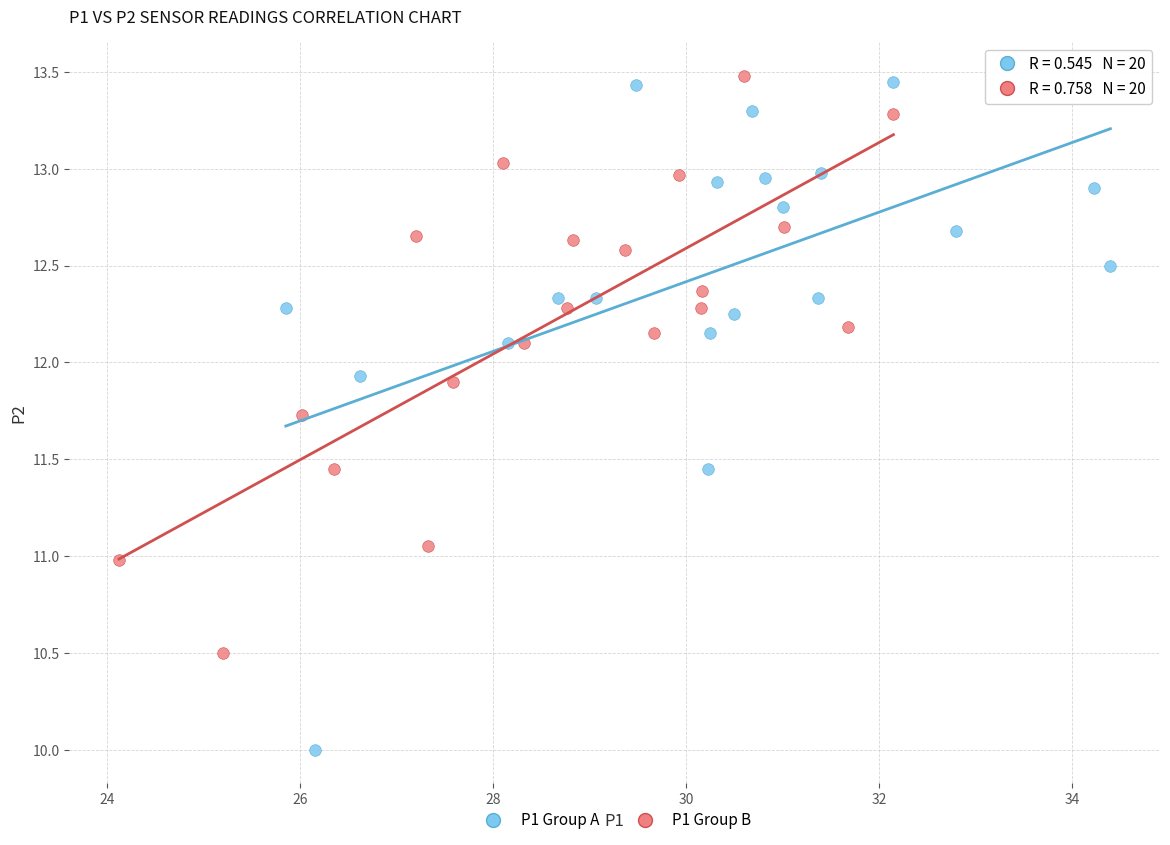

What are all the series names shown in the legend?

P1 Group A, P1 Group B